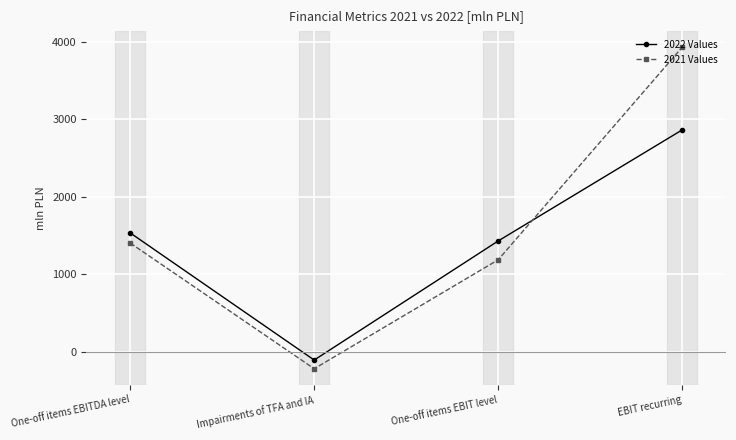

What position from the right is One-off items EBITDA level?

4